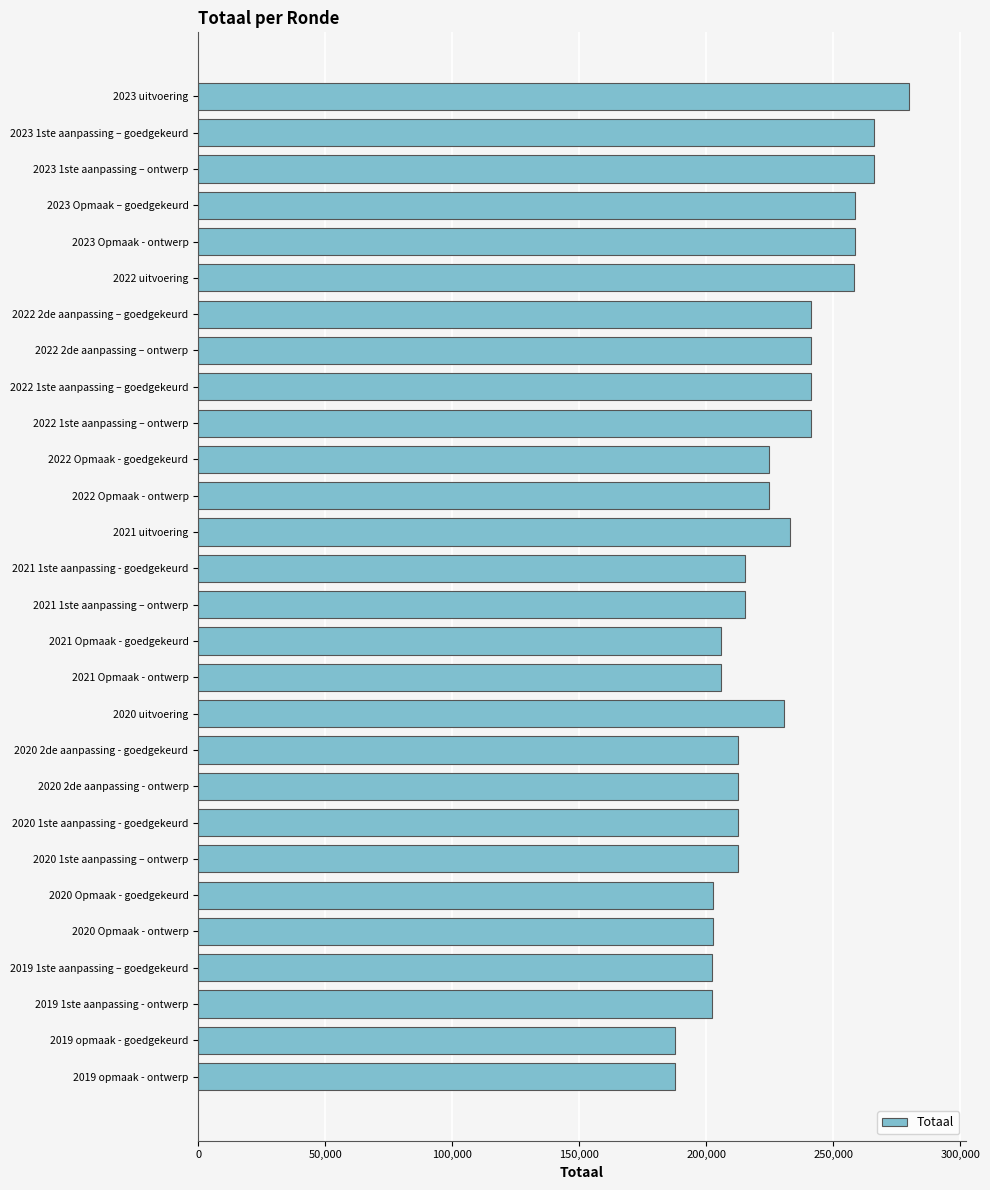

Between 2023 1ste aanpassing – goedgekeurd and 2021 1ste aanpassing - goedgekeurd, which is larger?

2023 1ste aanpassing – goedgekeurd